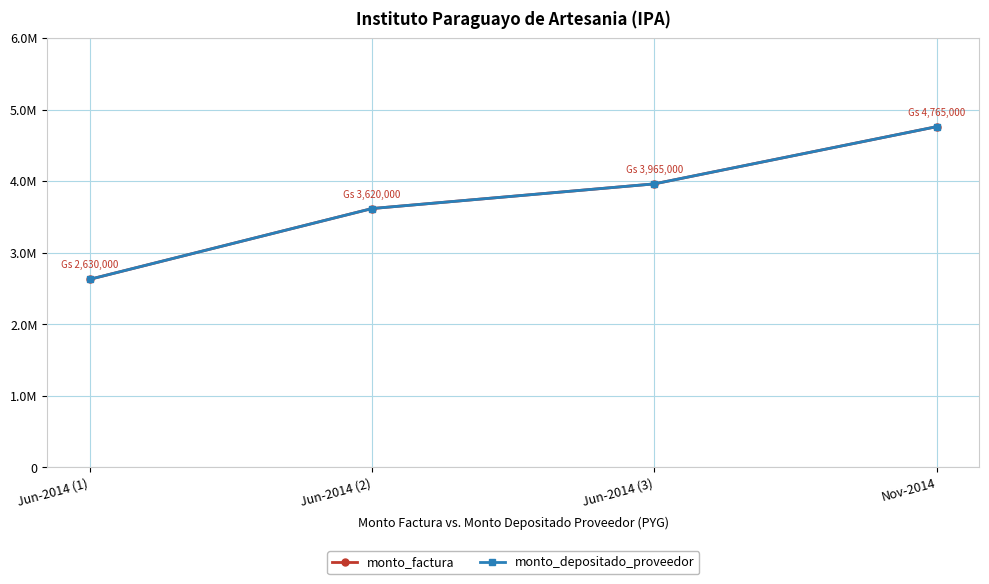

The value of monto_factura at Jun-2014 (1) is 4157746. True or false?

False